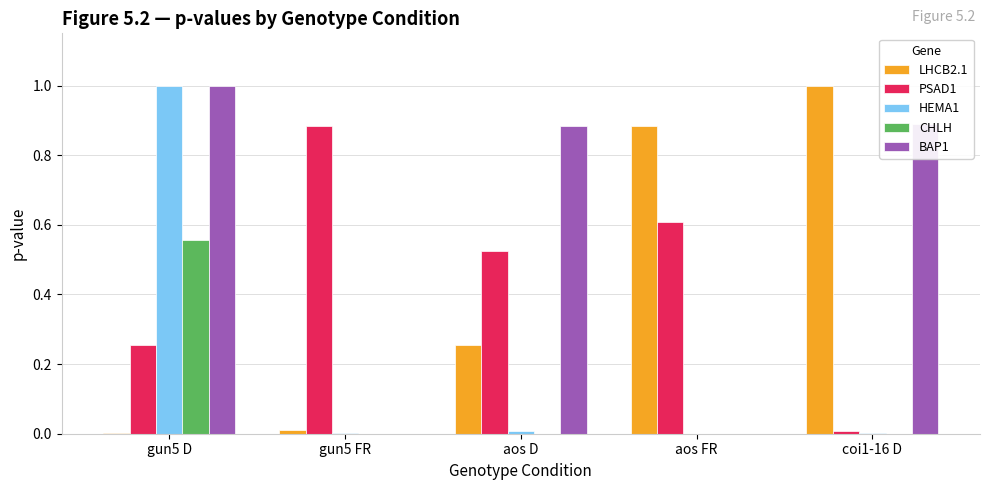

True or false: LHCB2.1 has a value of 1.6 at aos FR.

False